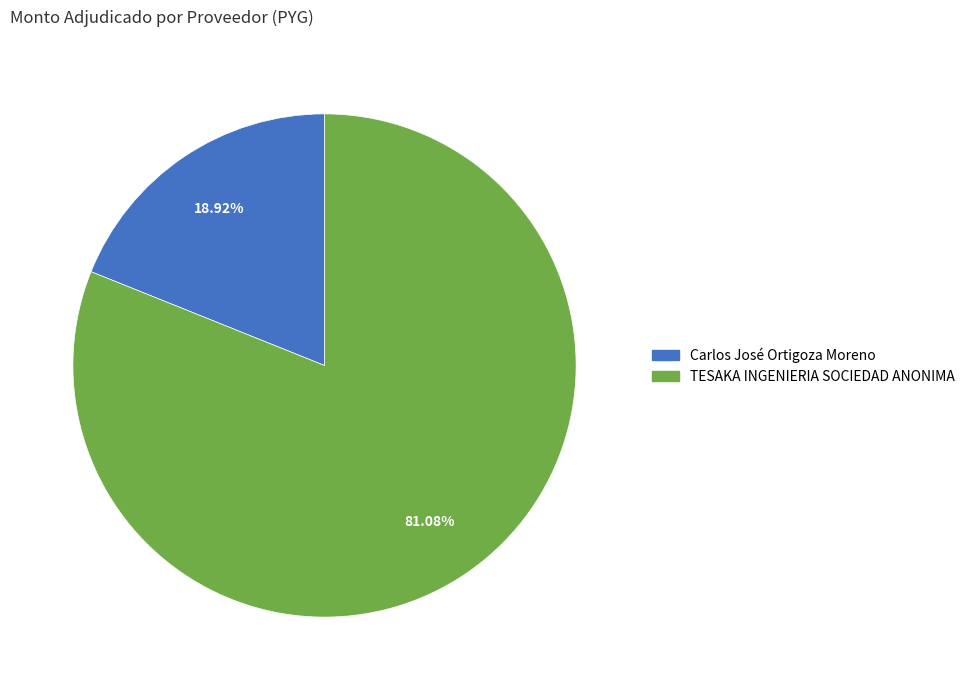

To the nearest percent, what is the combined percentage of TESAKA INGENIERIA SOCIEDAD ANONIMA and Carlos José Ortigoza Moreno?

100%